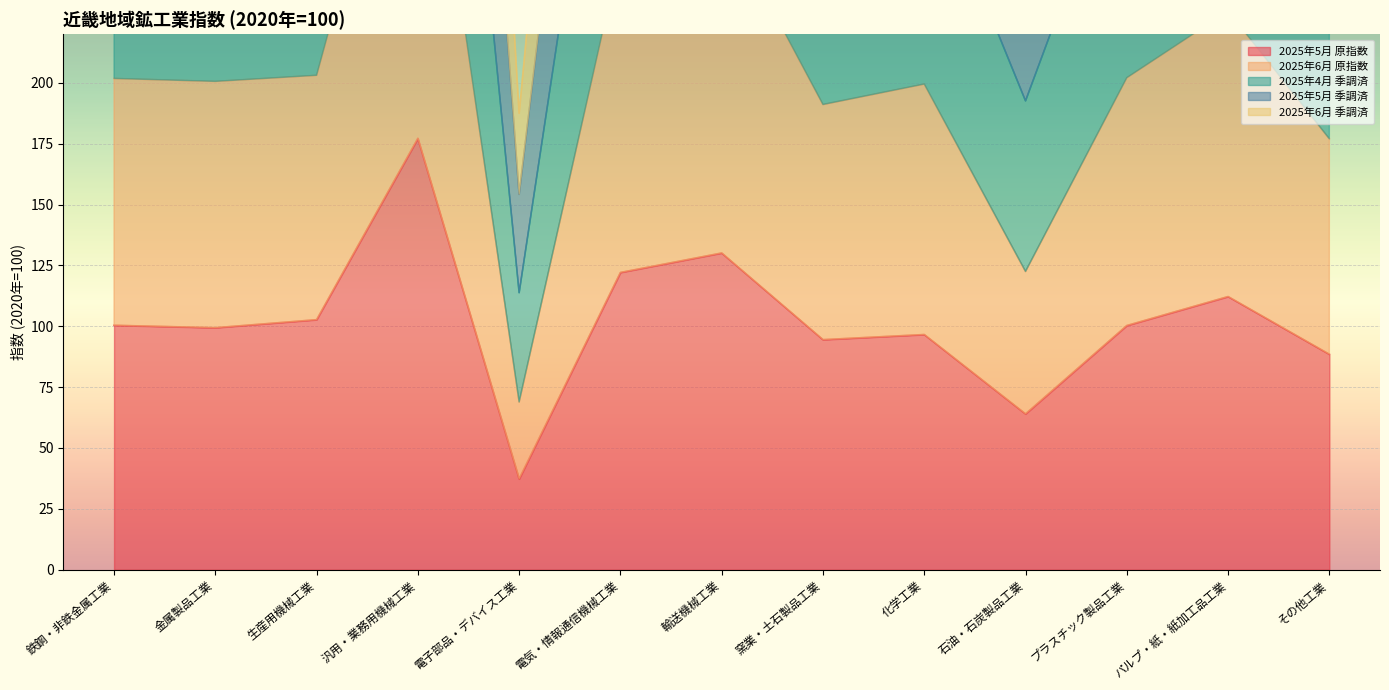

The value of 2025年6月 季調済 at 生産用機械工業 is 926.2. True or false?

False